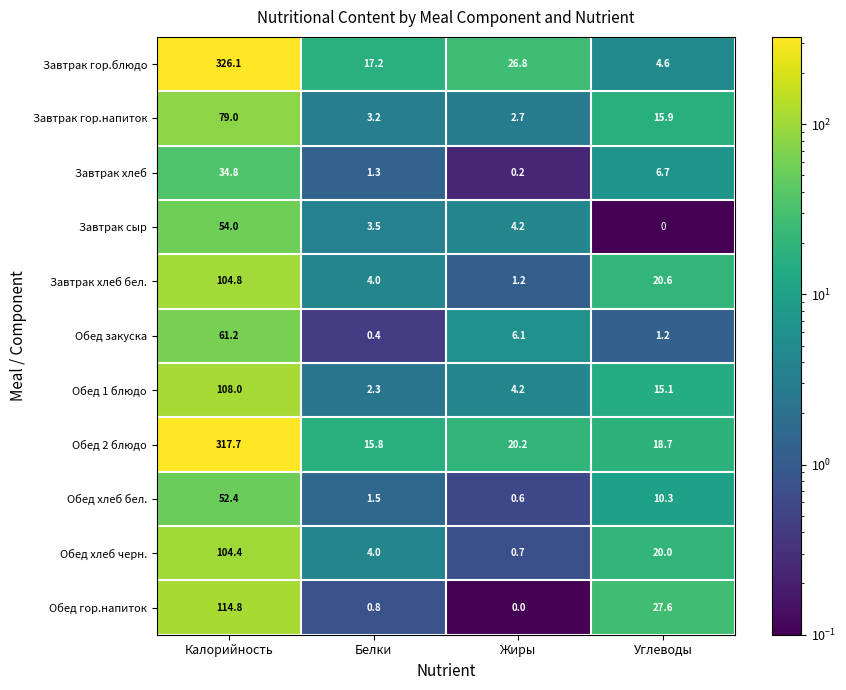

What is the sum of the Завтрак гор.напиток values at Жиры and Калорийность?

81.7